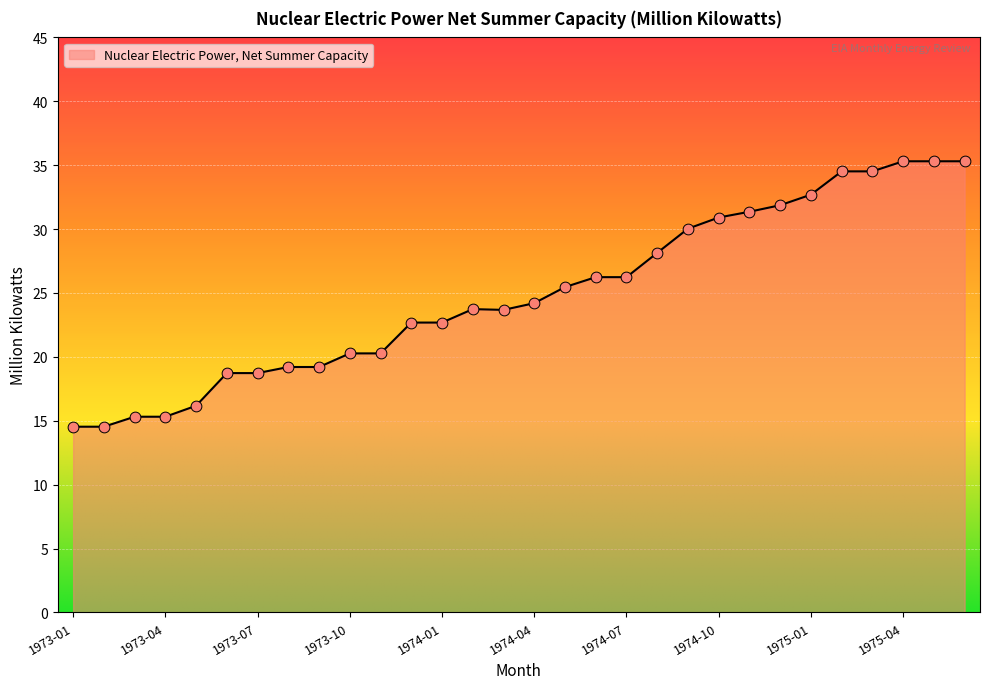

What is the difference between the maximum and minimum values?

20.8